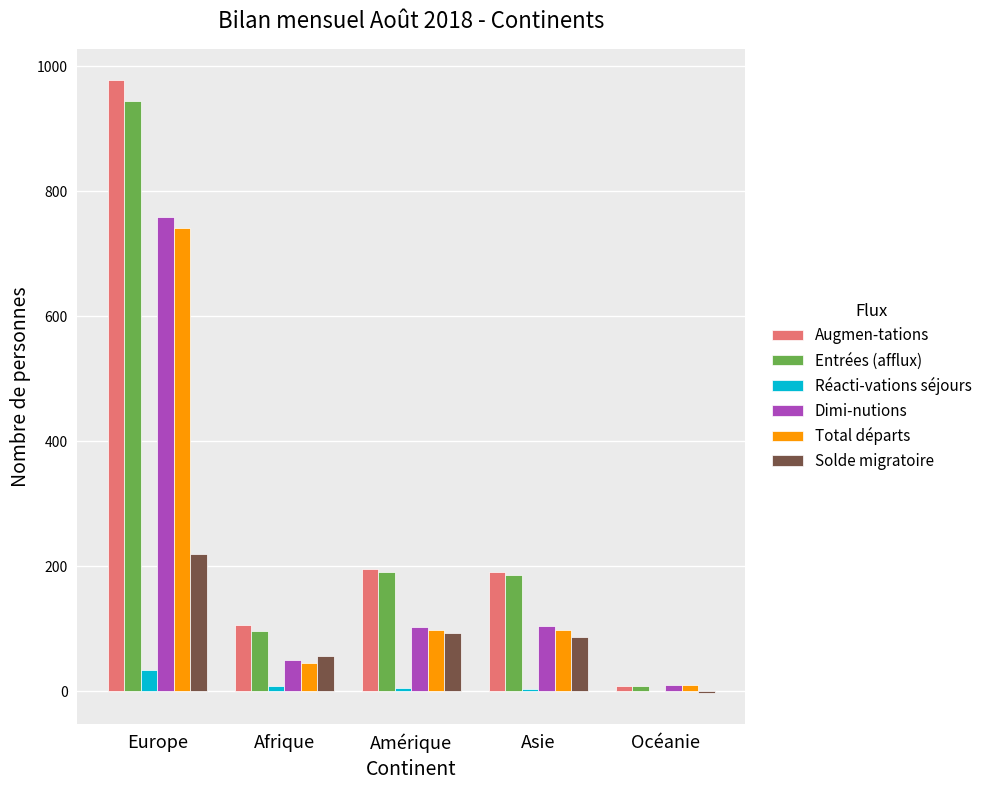

Which series changed the most between Afrique and Océanie?

Augmen-tations